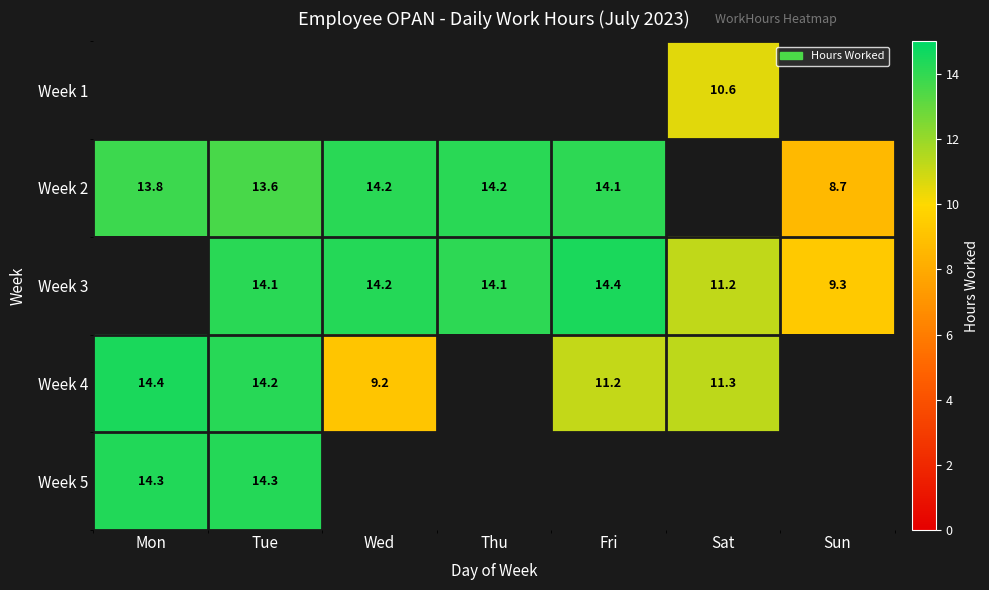

The value of Week 3 at Fri is 14.4. True or false?

True